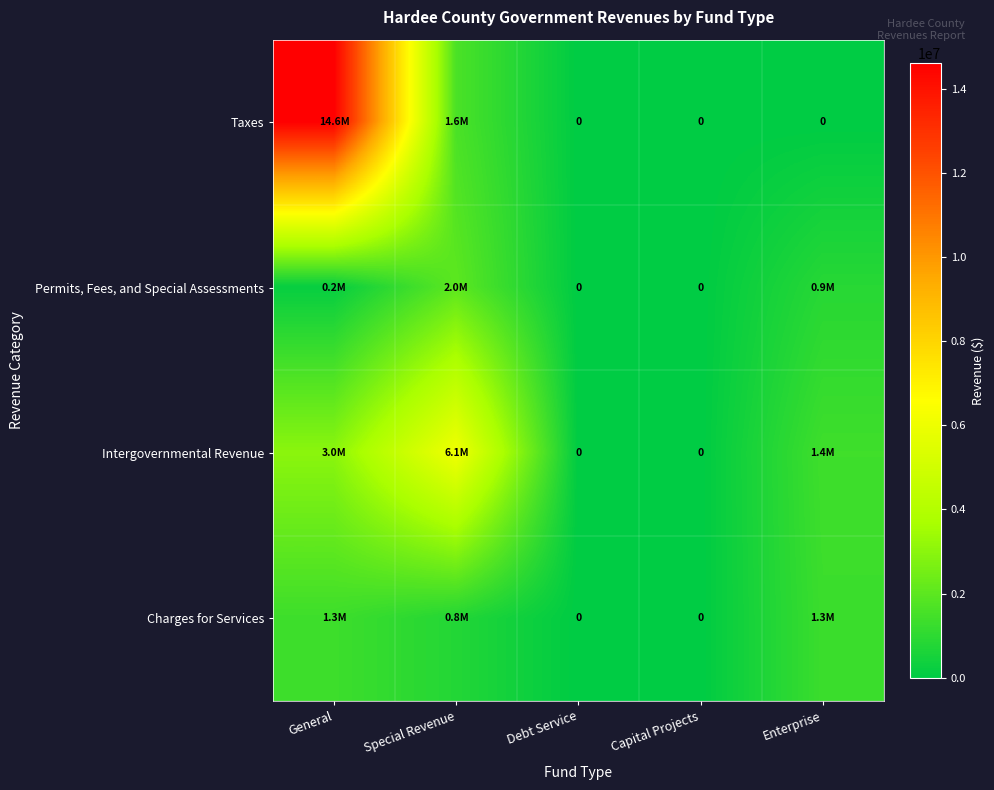

The value of Taxes at Enterprise is 9323929. True or false?

False